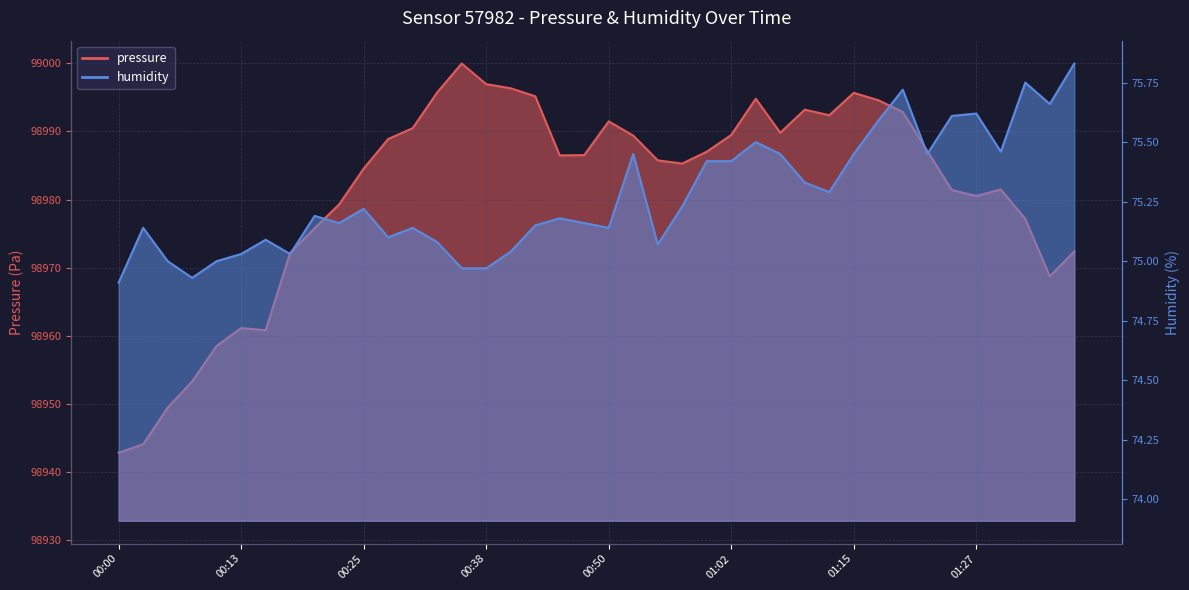

What is the difference between the humidity values at 00:08 and 01:35?

0.7